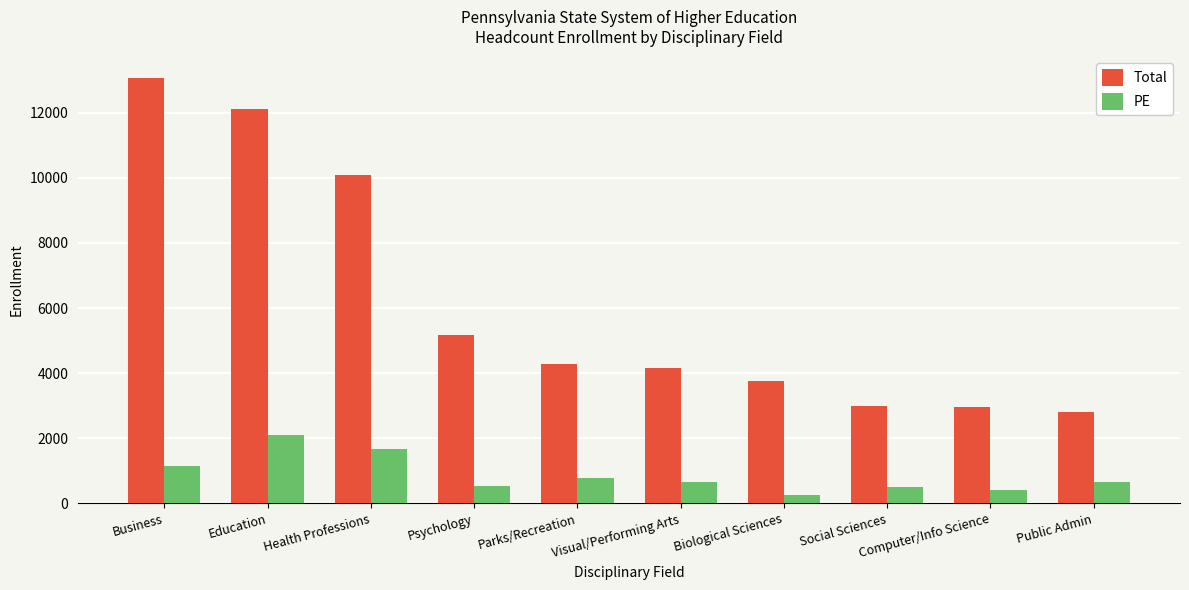

How many bars are there in total?

20